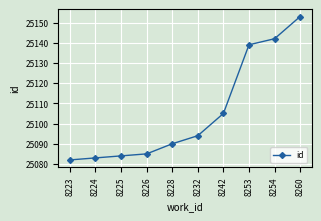

Reading left to right, transcribe all the data shown in this chart.

25082	25083	25084	25085	25090	25094	25105	25139	25142	25153